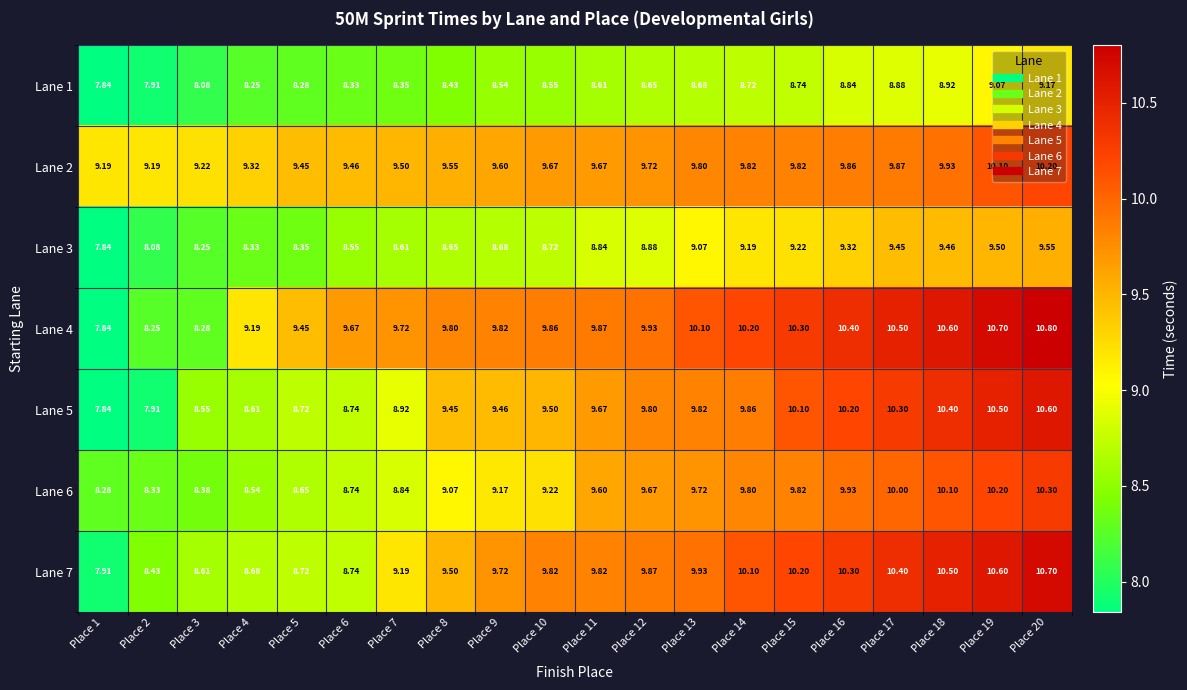

Is the value of Lane 5 at Place 9 greater than the value of Lane 3 at Place 8?

Yes